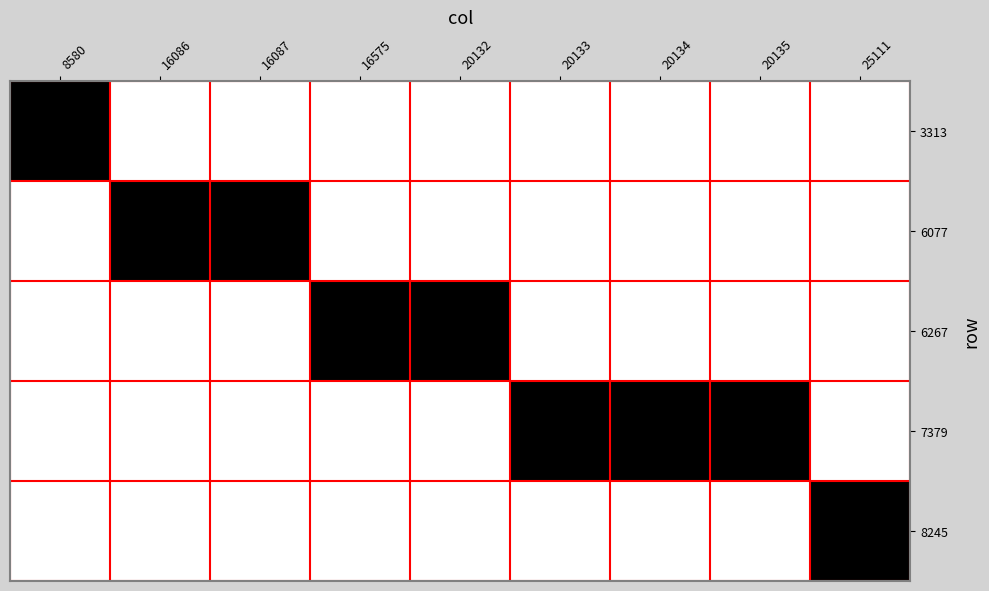

Reading left to right, list all the values displayed in this chart.

3313: 8580=1	16086=0	16087=0	16575=0	20132=0	20133=0	20134=0	20135=0	25111=0
6077: 8580=0	16086=1	16087=1	16575=0	20132=0	20133=0	20134=0	20135=0	25111=0
6267: 8580=0	16086=0	16087=0	16575=1	20132=1	20133=0	20134=0	20135=0	25111=0
7379: 8580=0	16086=0	16087=0	16575=0	20132=0	20133=1	20134=1	20135=1	25111=0
8245: 8580=0	16086=0	16087=0	16575=0	20132=0	20133=0	20134=0	20135=0	25111=1